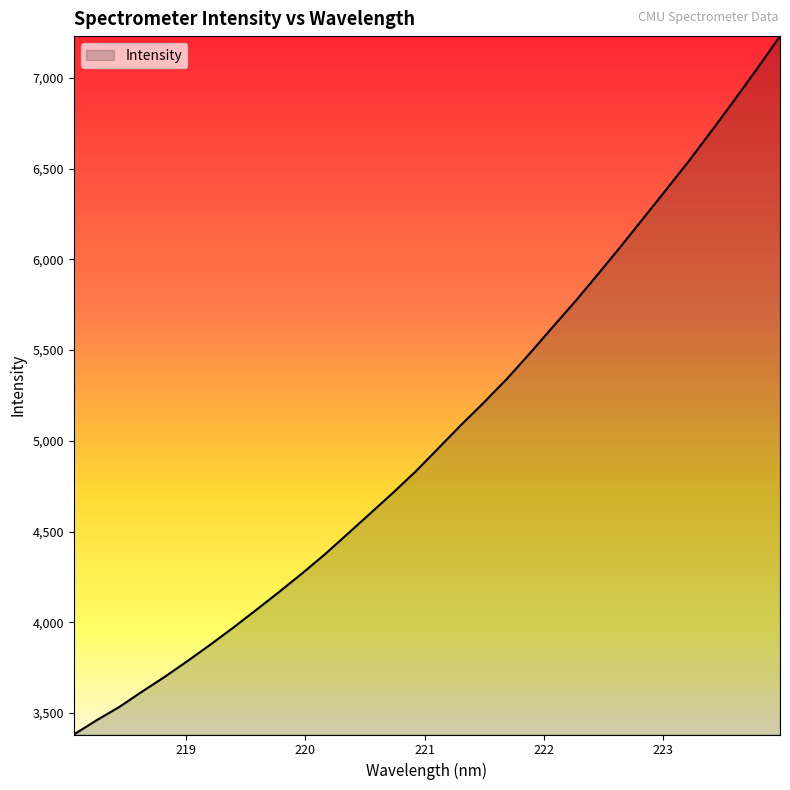

What is the minimum value shown in the chart?

3382.3